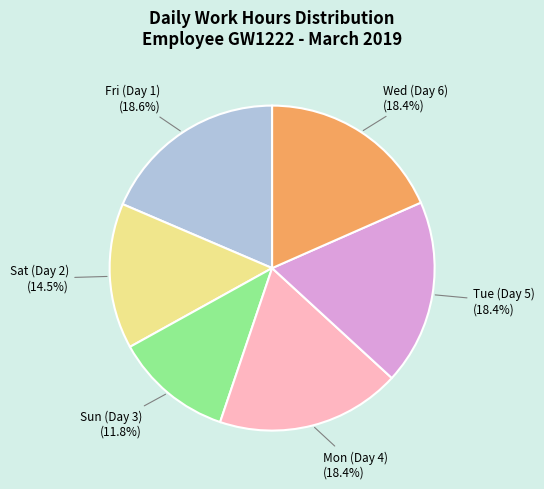

Is there a majority slice in this chart?

No